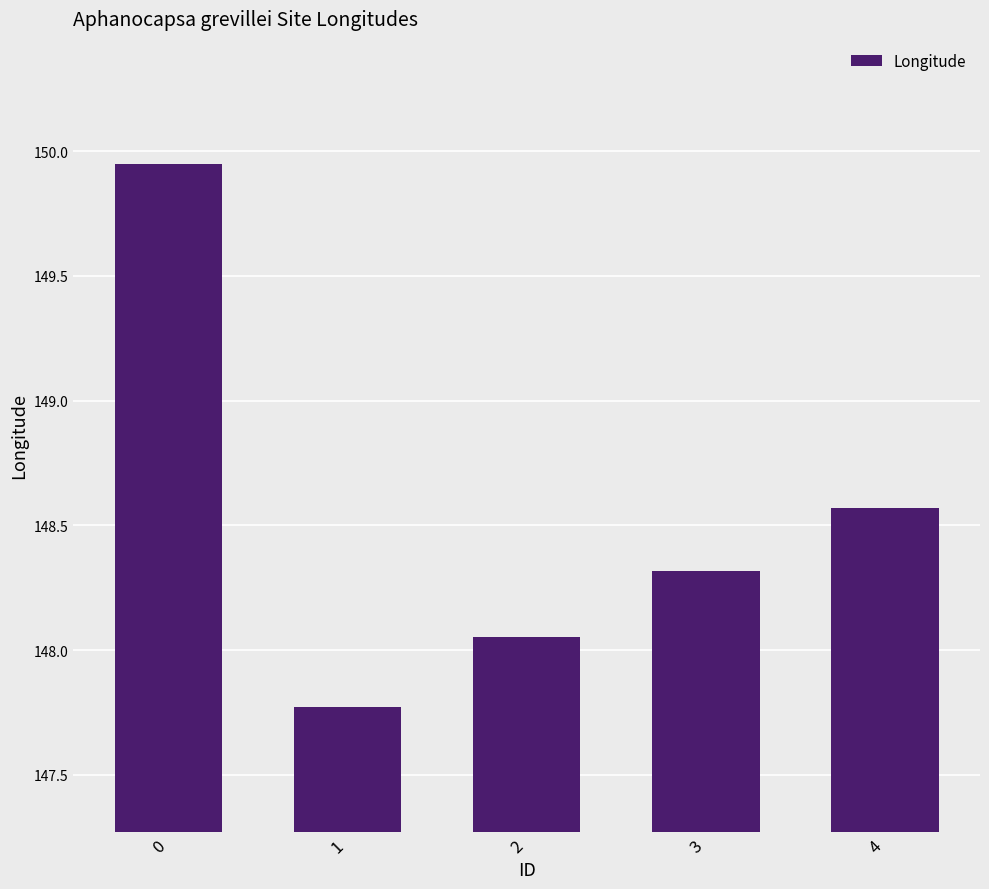

List the labels in order of value, largest first.

0, 4, 3, 2, 1